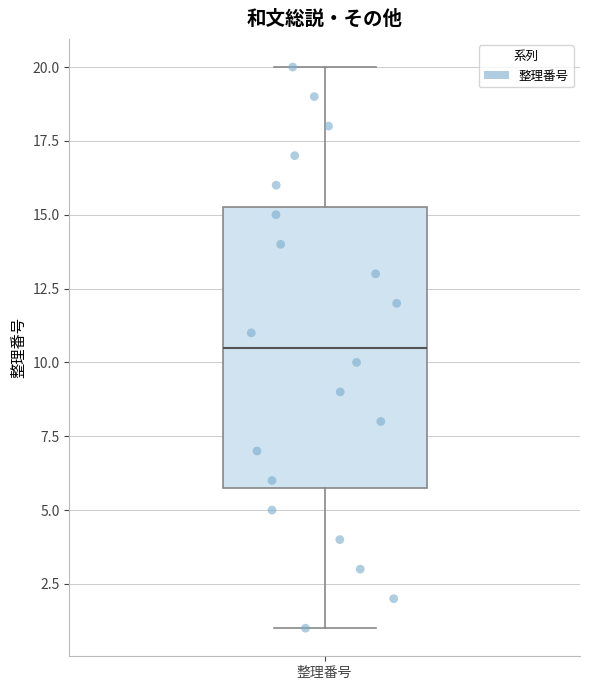

Where does the median line of the box for 整理番号 sit on the y-axis? The values are not printed on the chart, so give them approximately, as read against the axis.

10.5